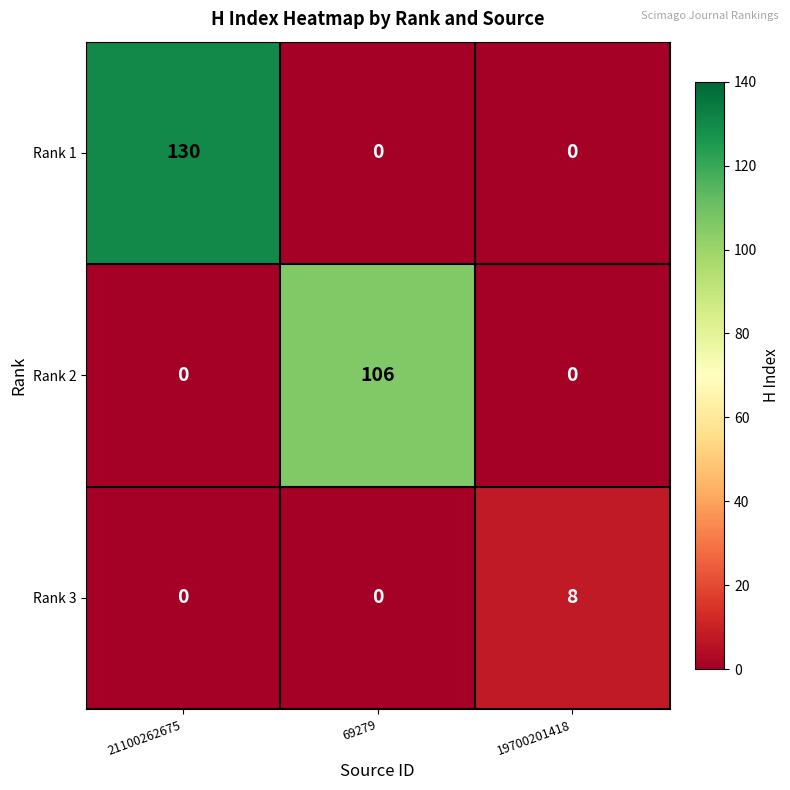

What is the total value across all series at 21100262675?

130